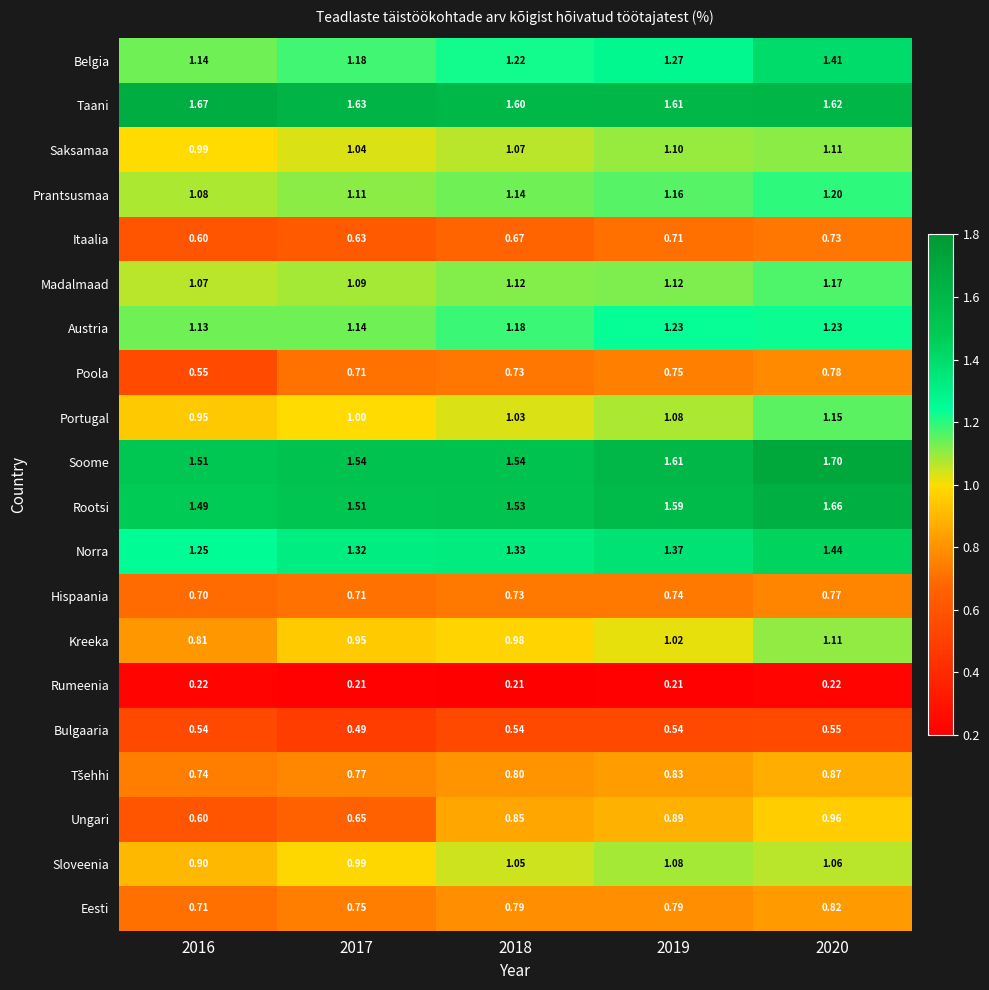

Which series has the largest total across all categories?

Taani